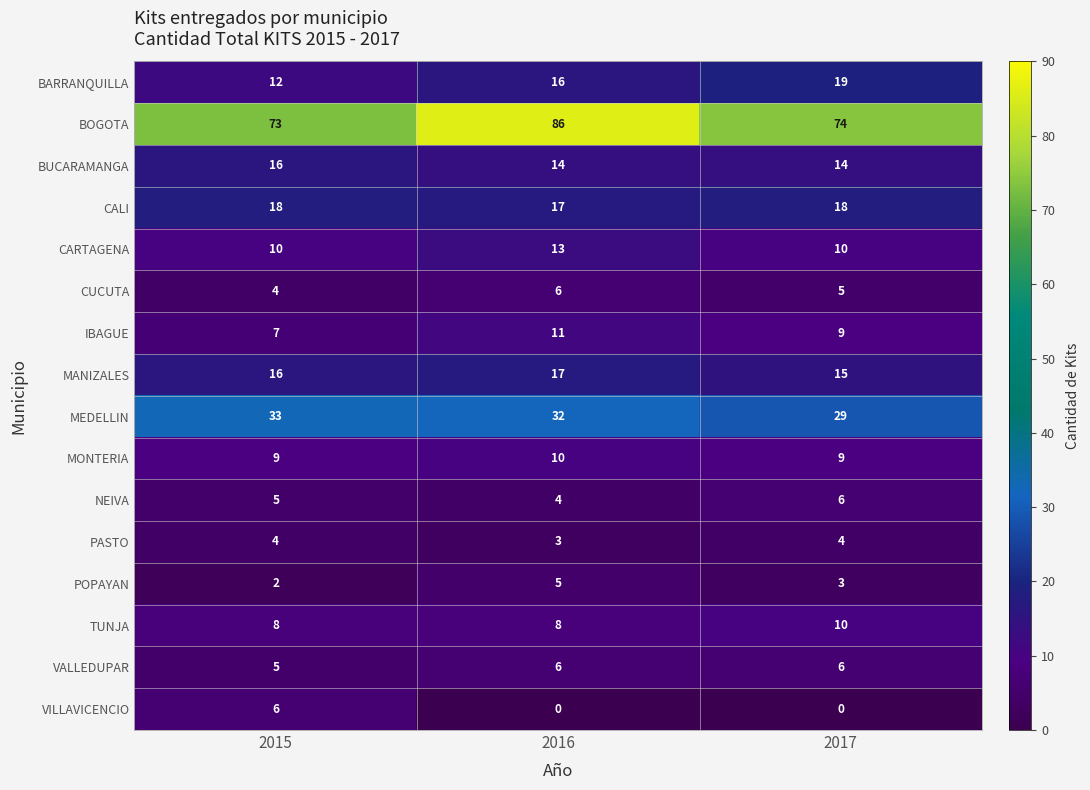

The MONTERIA series shows 9 at 2017. True or false?

True